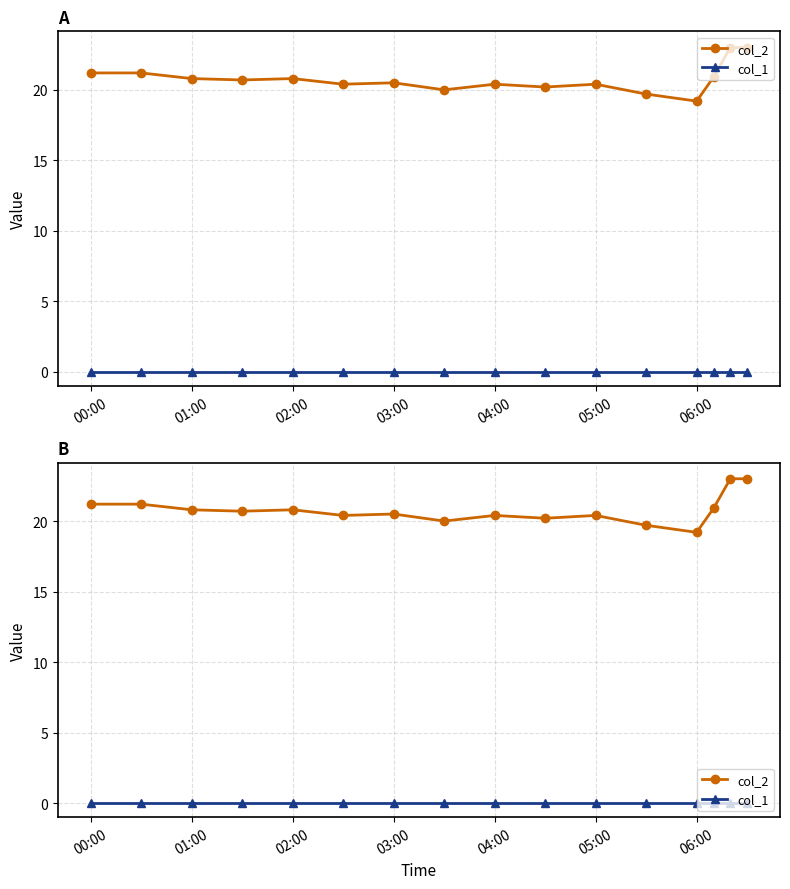

True or false: col_1 and col_2 intersect in this chart.

False